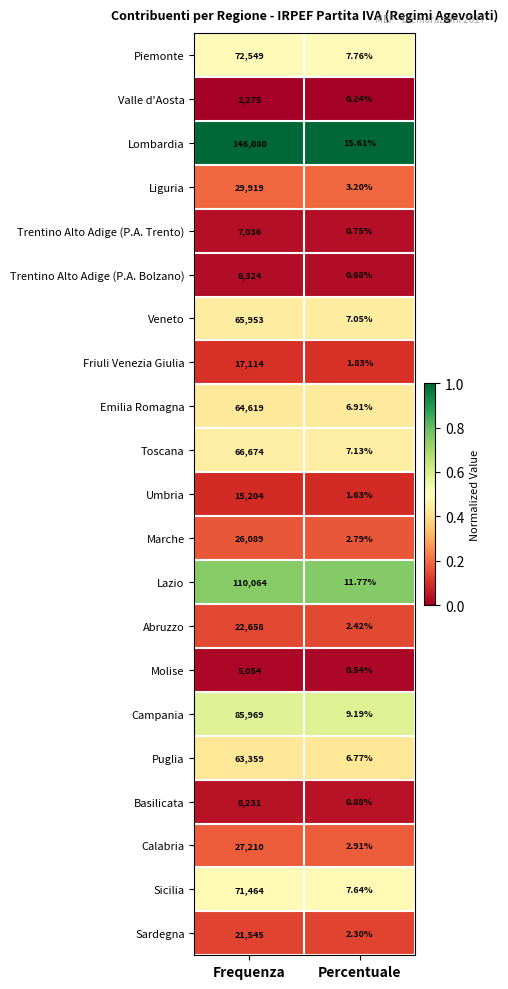

What is the spread (max minus min) of values at Frequenza?

143805.0